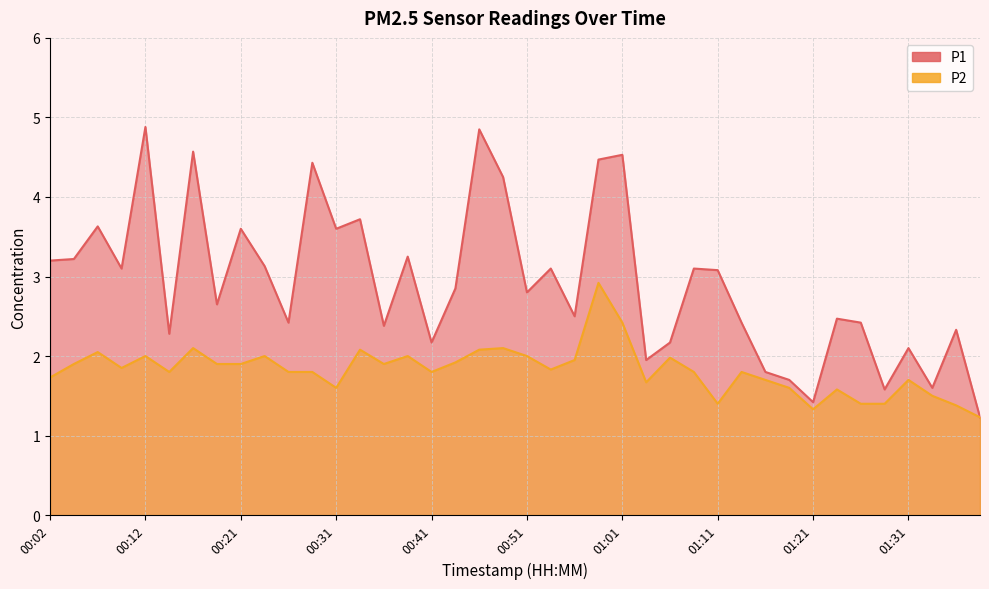

True or false: P2 and P1 intersect in this chart.

False